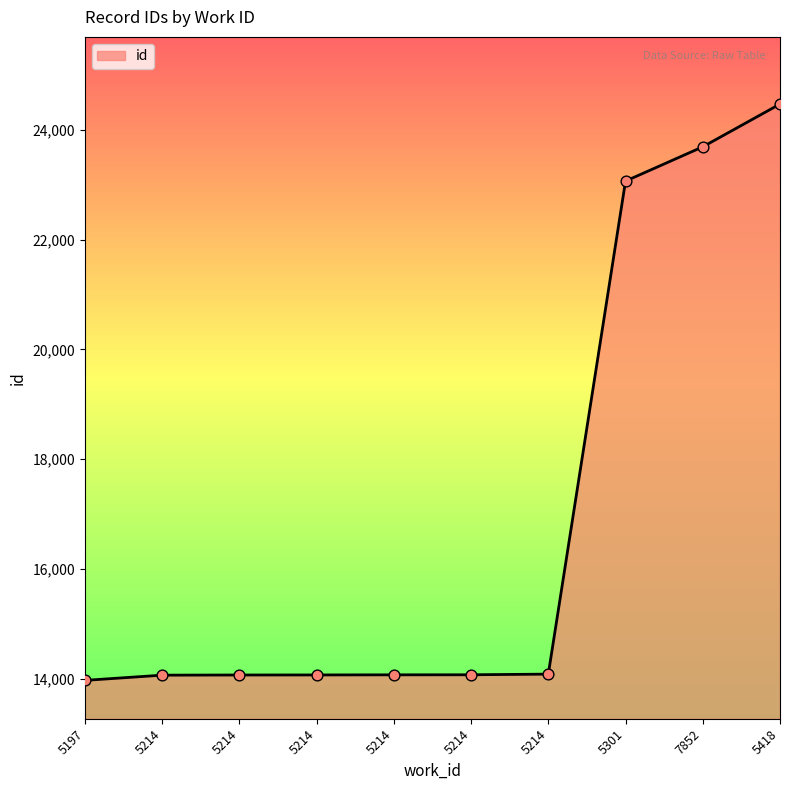

How many lines are shown in the chart?

1